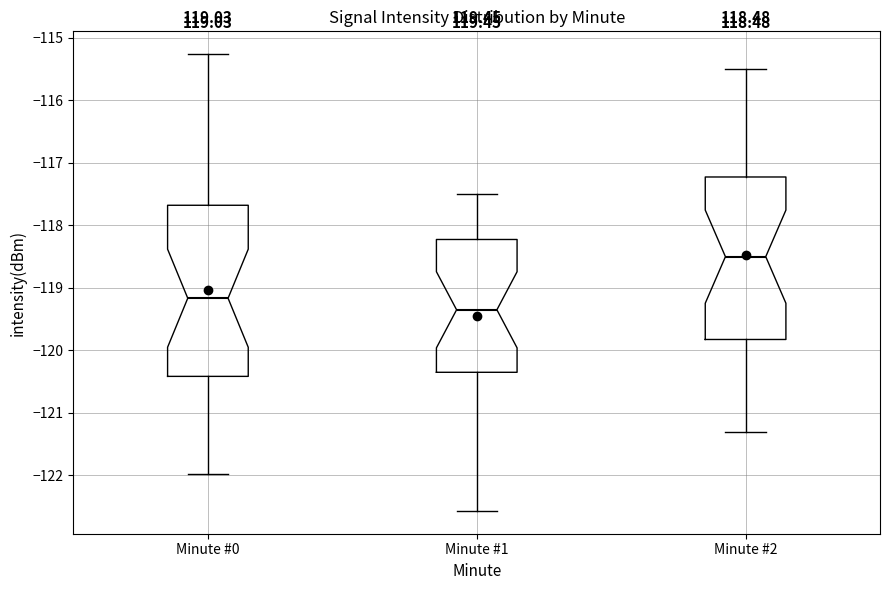

Reading left to right, read every box against the y-axis: the position of its median line, the range the box covers, and the ends of its whiskers. The values are not printed on the chart, so give them approximately, as read against the axis.

Minute #0: median -119.2, box -120.4 to -117.7, whiskers -122.0 to -115.3
Minute #1: median -119.3, box -120.3 to -118.2, whiskers -122.6 to -117.5
Minute #2: median -118.5, box -119.8 to -117.2, whiskers -121.3 to -115.5